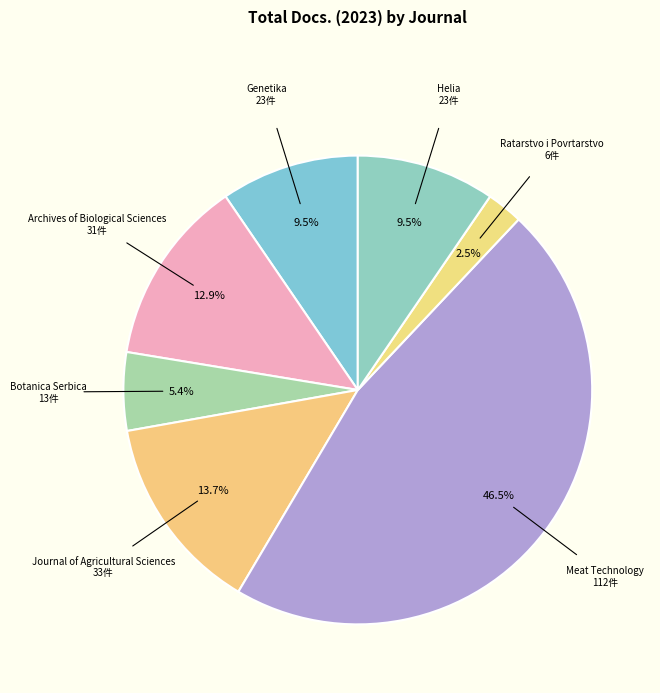

What portion of the pie excludes Journal of Agricultural Sciences?

86.3%